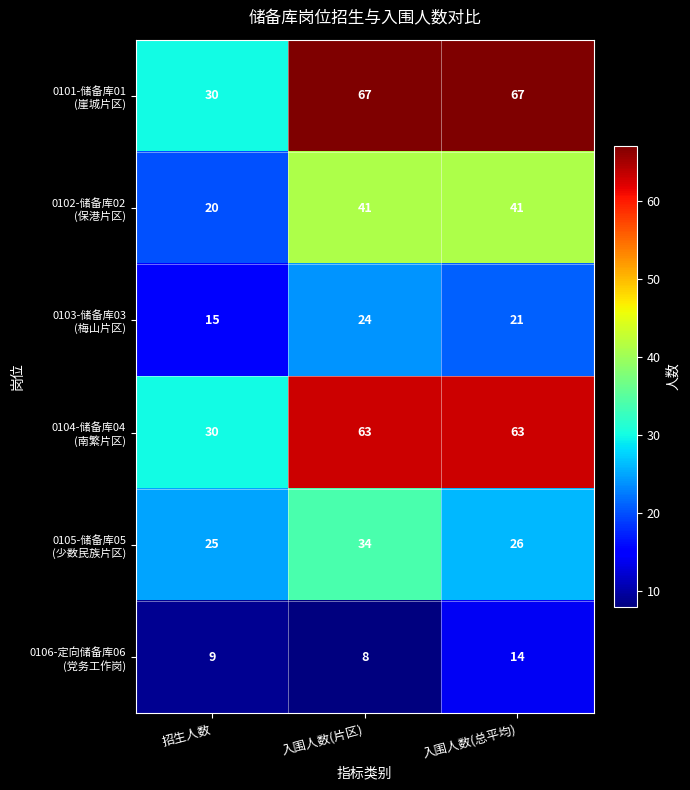

What is the total value across all series at 入围人数(总平均)?

232